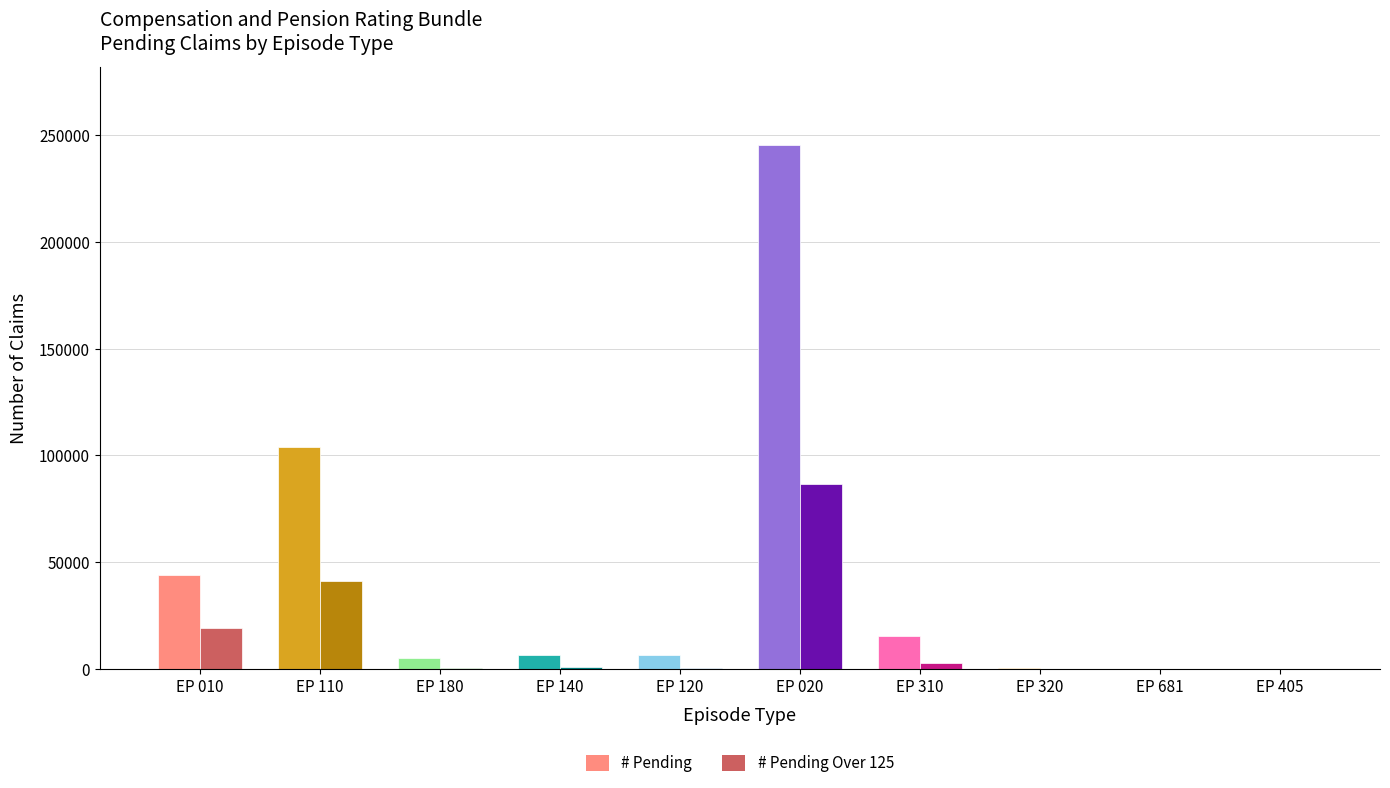

At which label does # Pending Over 125 reach its peak?

EP 020